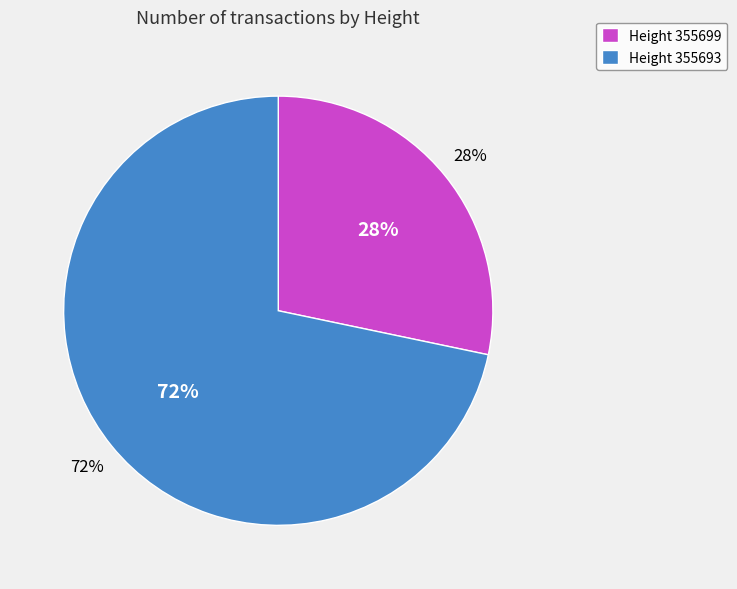

Is it true that 355699 is 19% of the pie?

False